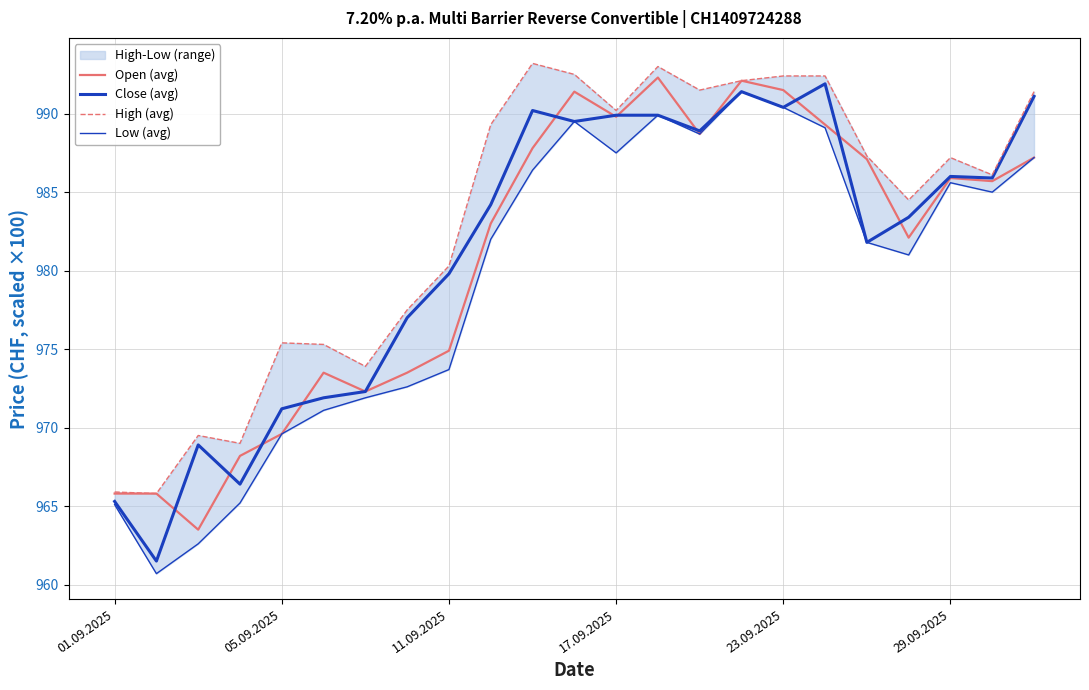

The High (avg) series shows 158973 at 05.09.2025. True or false?

False